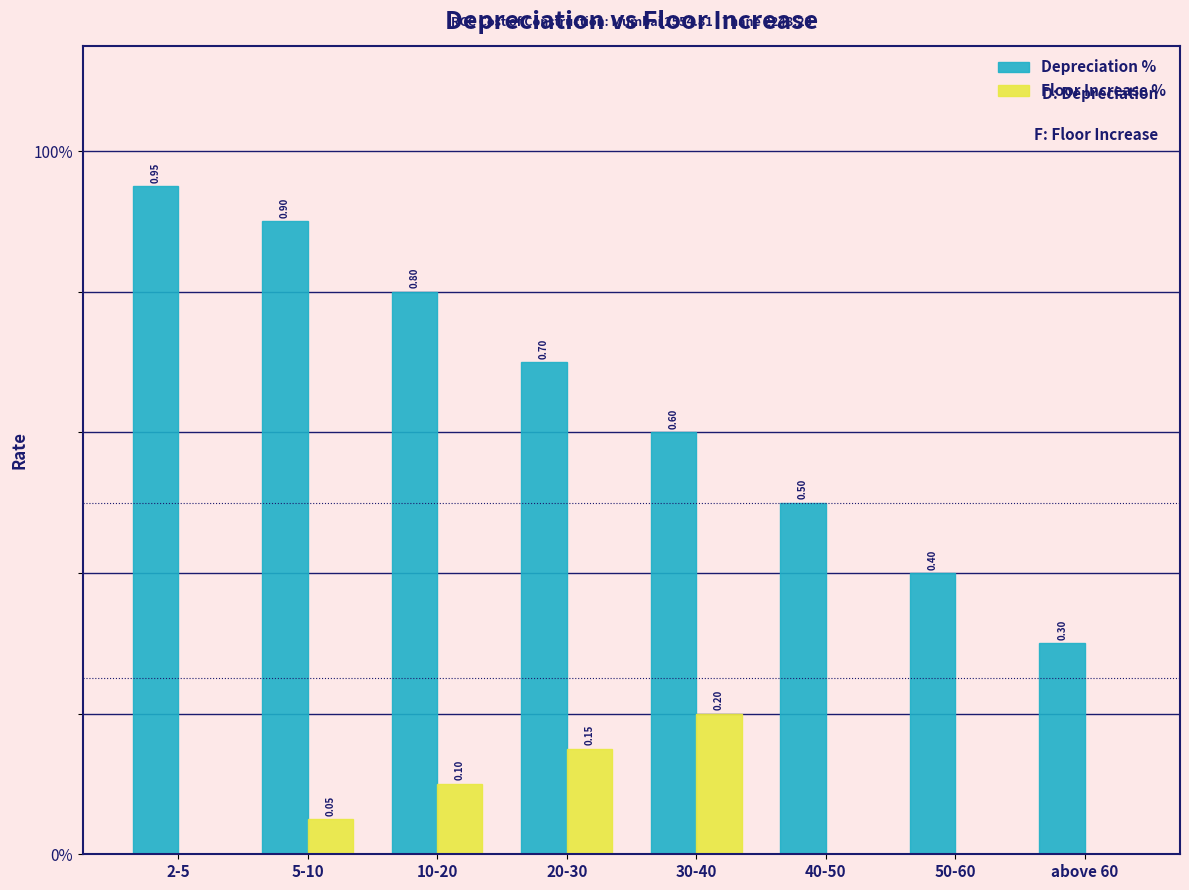

What are all the series names shown in the legend?

Depreciation %, Floor Increase %